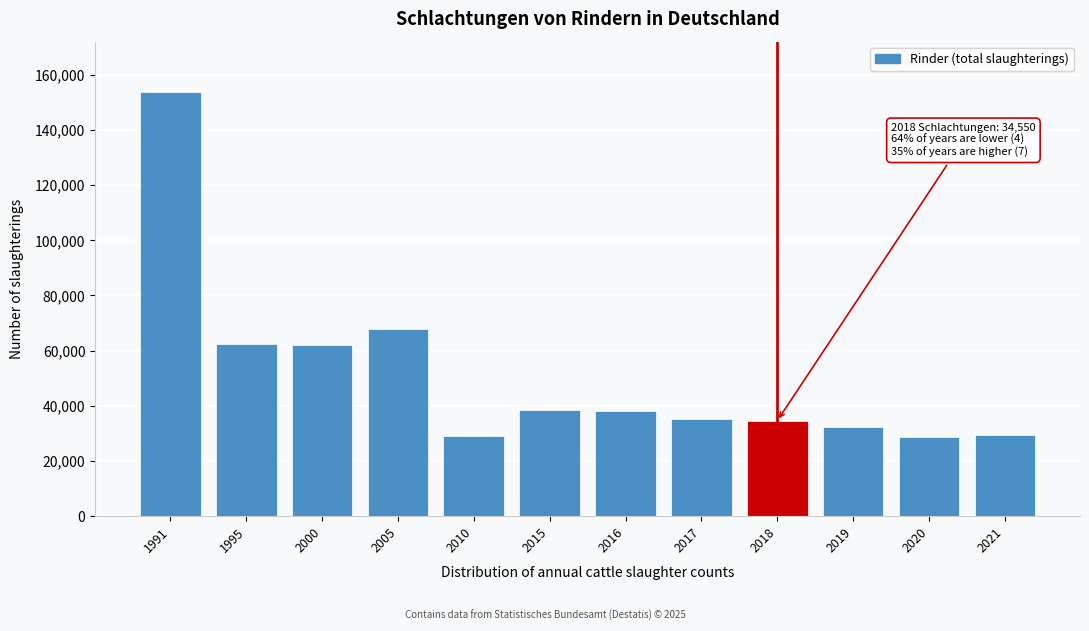

What is the value of the 6th bar from the left?

38560